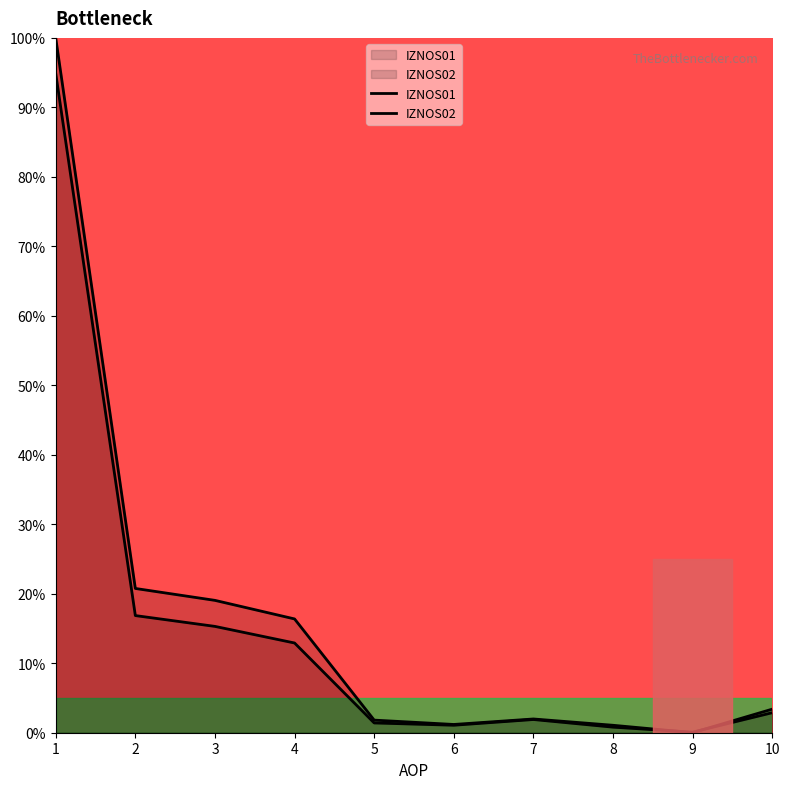

Reading left to right, transcribe all the data shown in this chart.

IZNOS01: 94.9	16.9	15.3	12.9	1.4	1.1	1.9	0.8	0.1	2.9
IZNOS02: 100.0	20.8	19.0	16.4	1.8	1.2	2.0	1.1	0.0	3.4